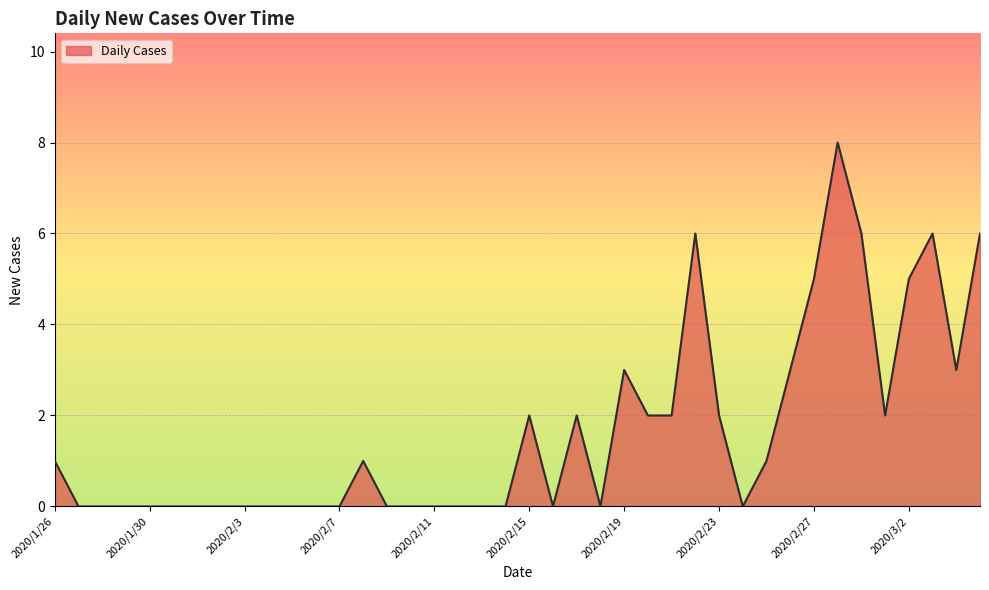

What is the greatest value displayed?

8